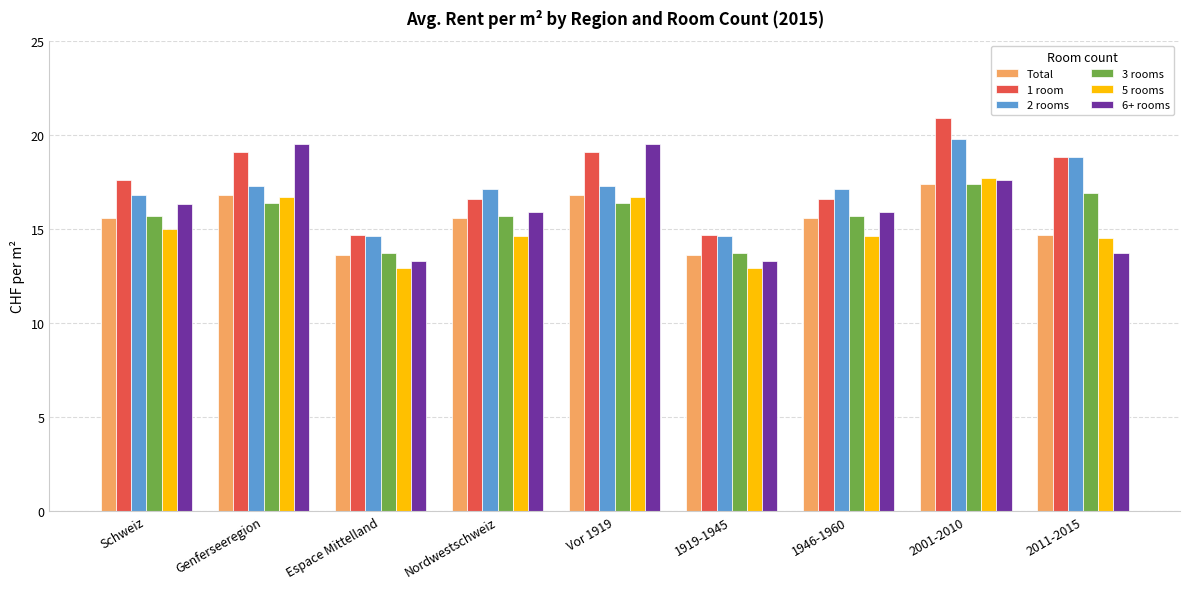

What is the difference between the maximum and minimum values in the 2 rooms series?

5.2